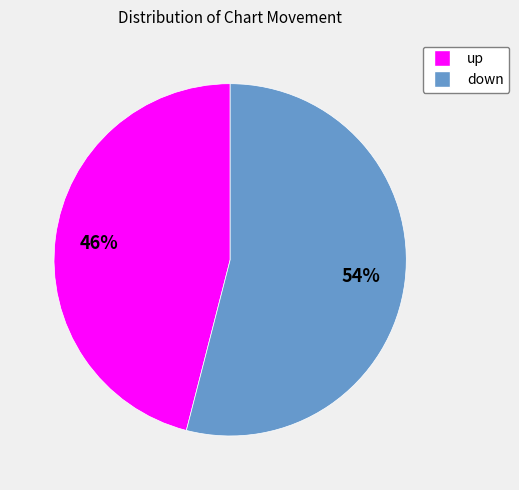

How many segments does this pie chart have?

2